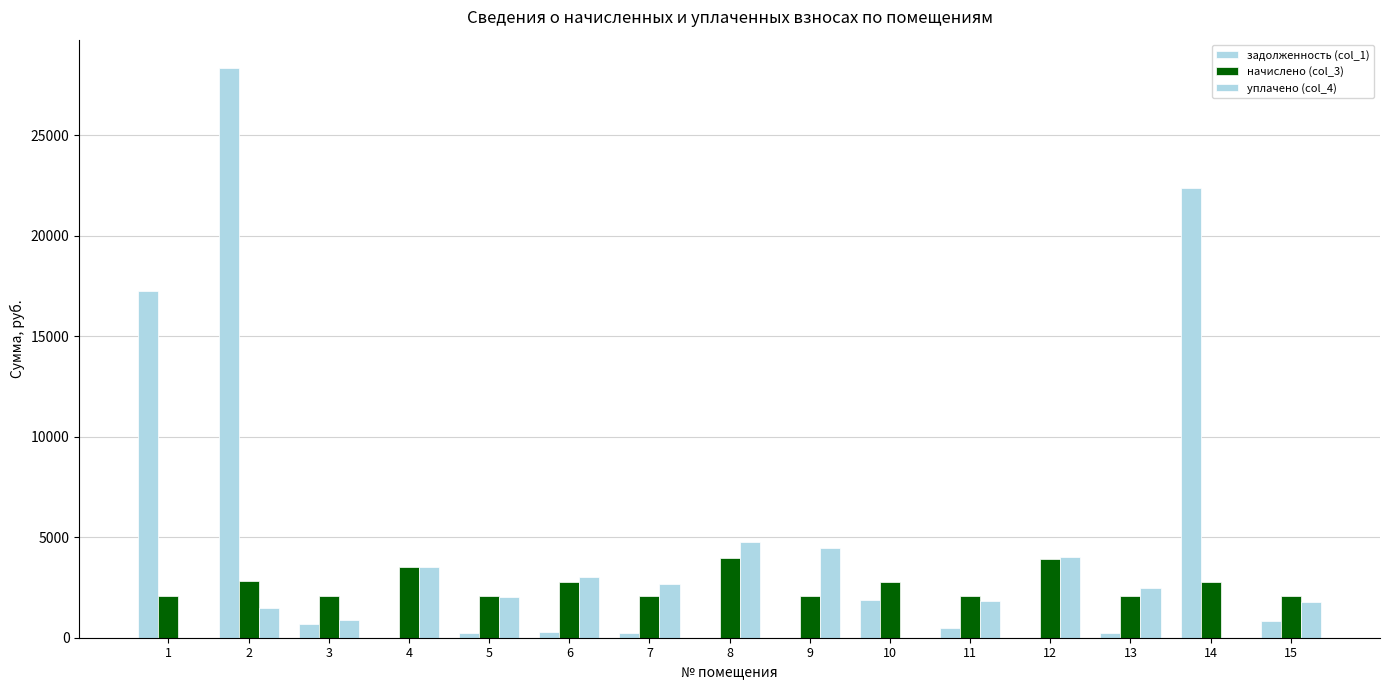

What is the spread (max minus min) of values at 3?

1373.8